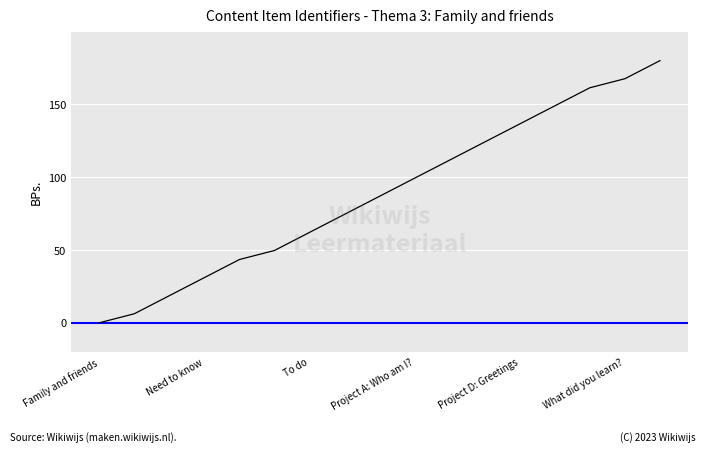

What is the maximum value shown in the chart?

180.0